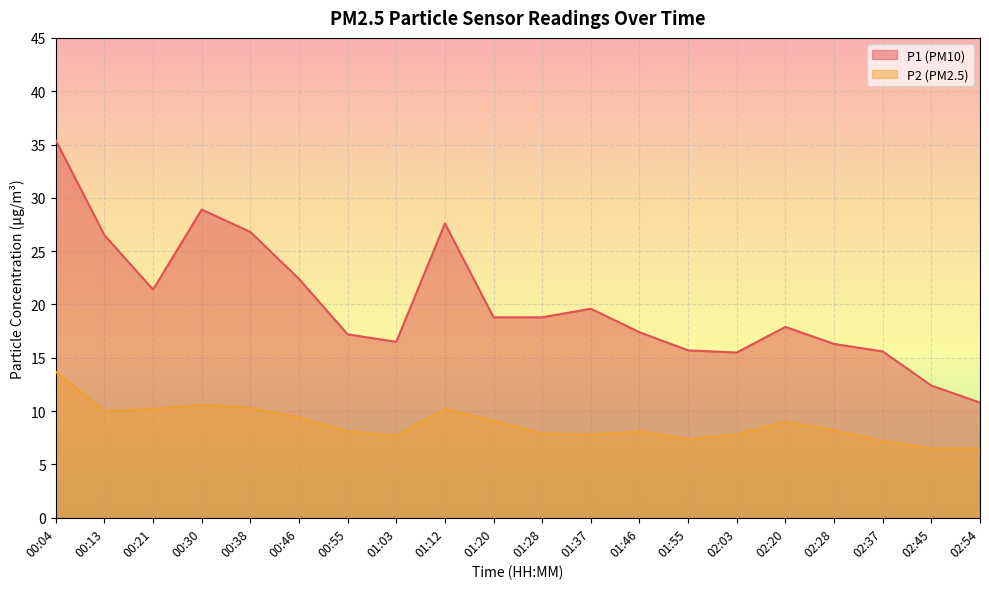

Which series has the largest total across all categories?

P1 (PM10)